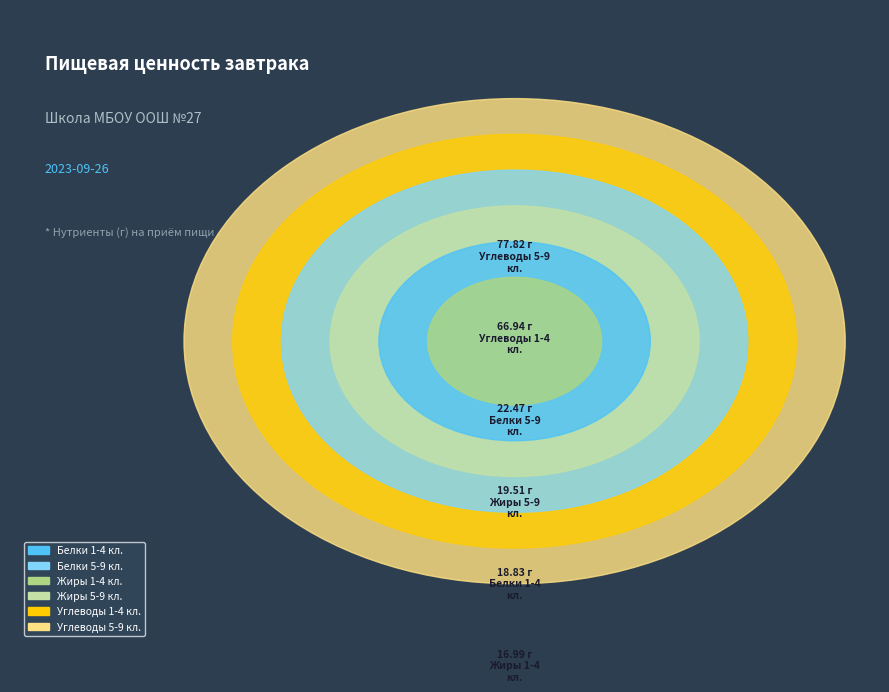

What is the total percentage of Белки 1-4 кл. and Белки 5-9 кл.?

18.6%